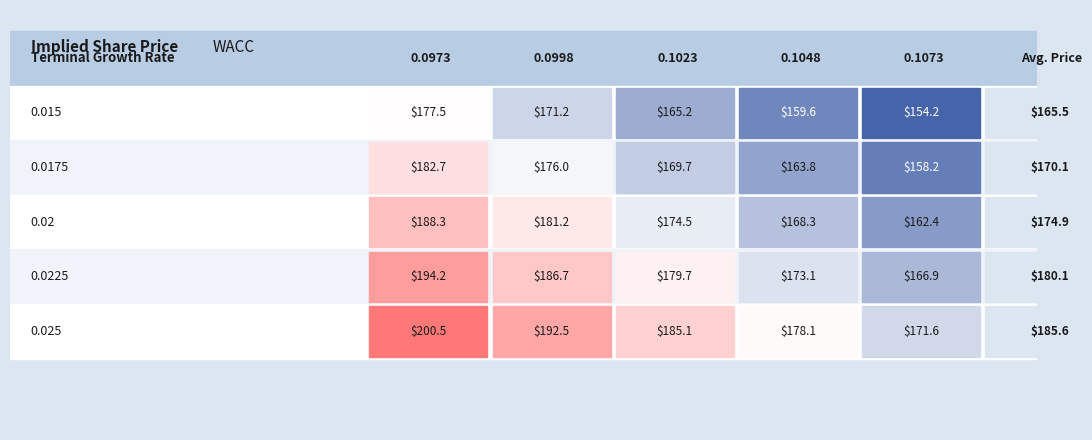

List the series in order of their peak value, lowest first.

0.015, 0.0175, 0.02, 0.0225, 0.025